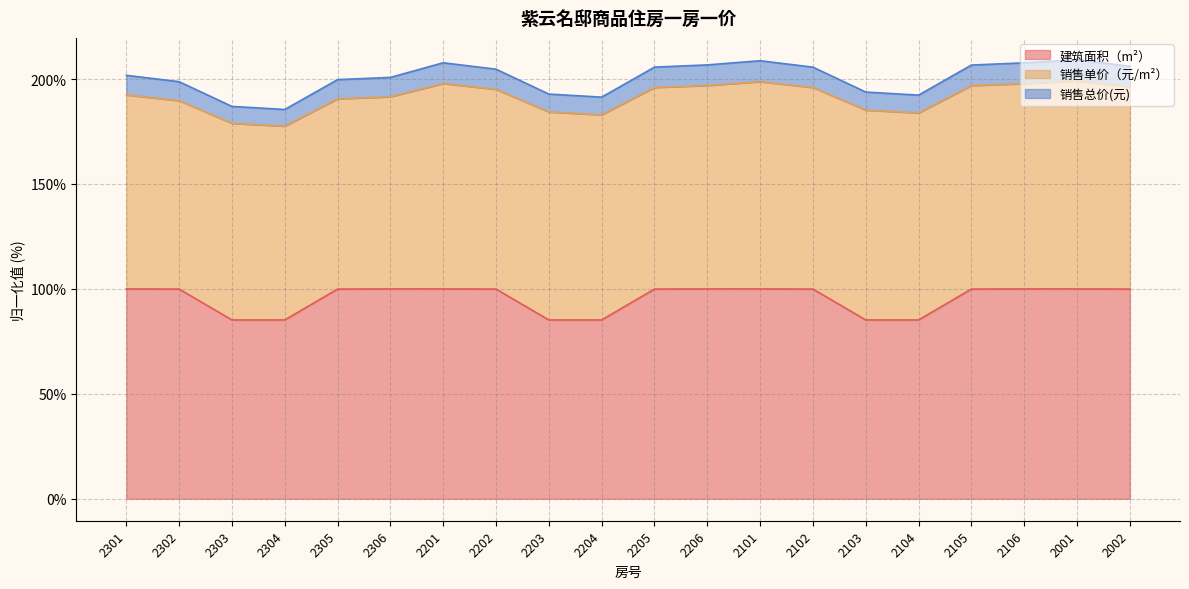

What position from the left is 2002?

20